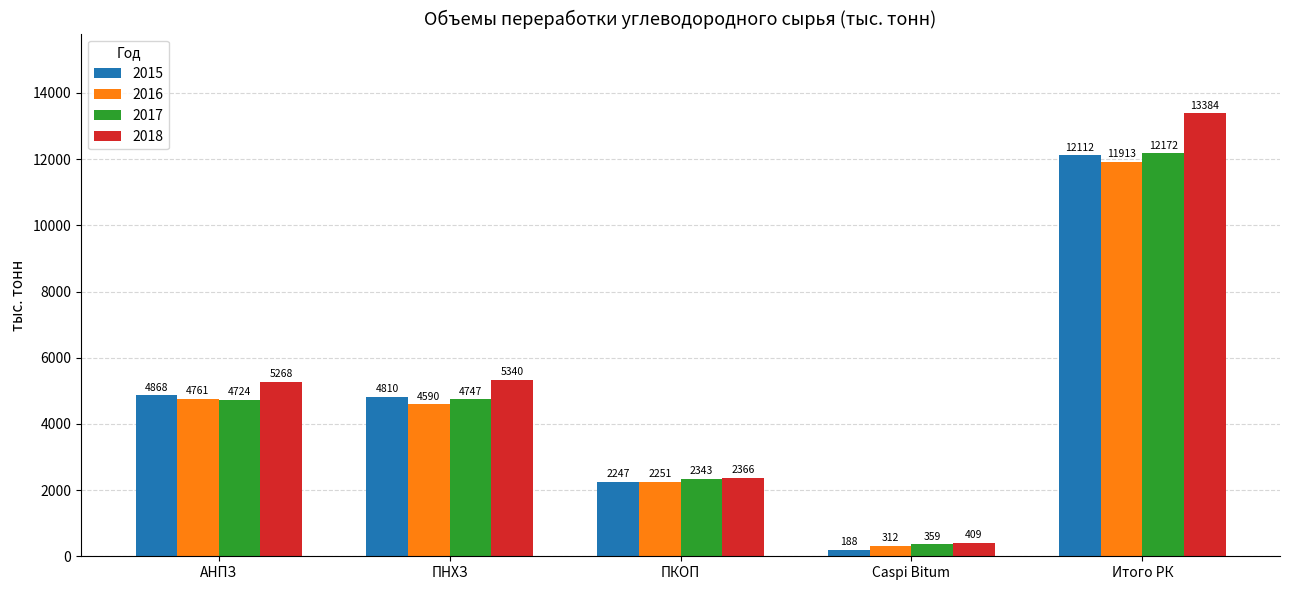

At АНПЗ, list the series in order from largest to smallest.

2018, 2015, 2016, 2017